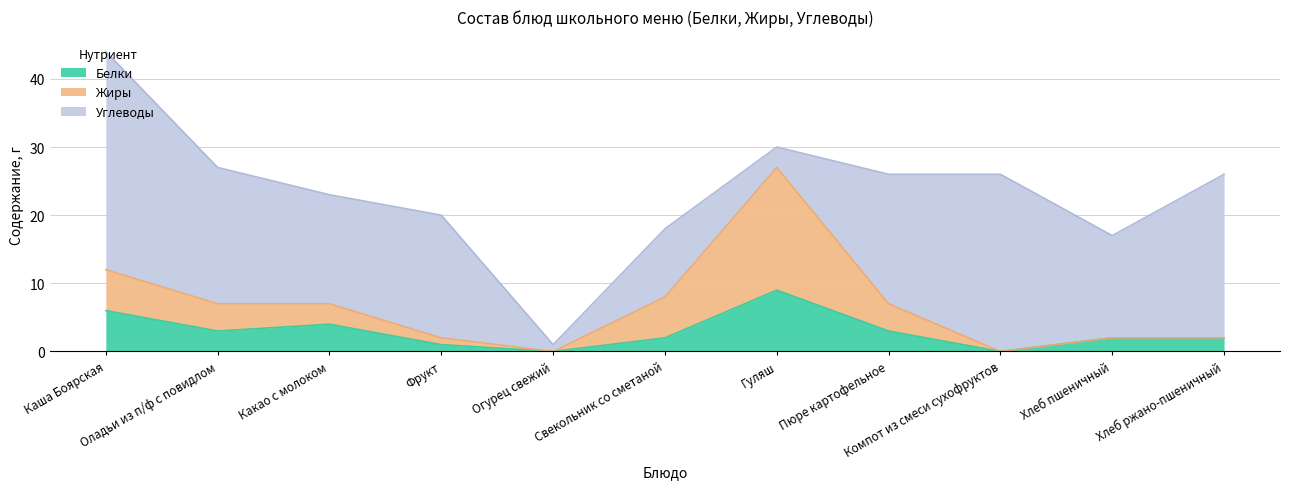

What position from the left is Свекольник со сметаной?

6